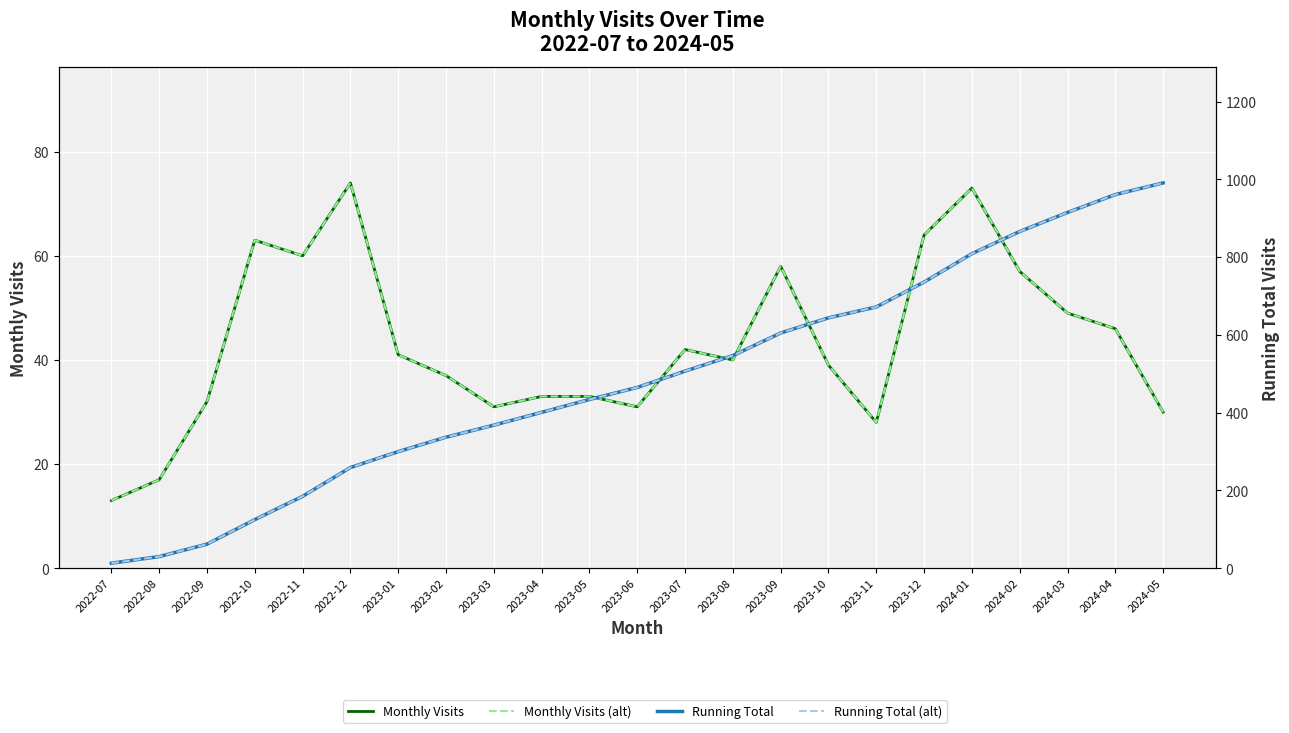

How many categories are shown in the chart?

23